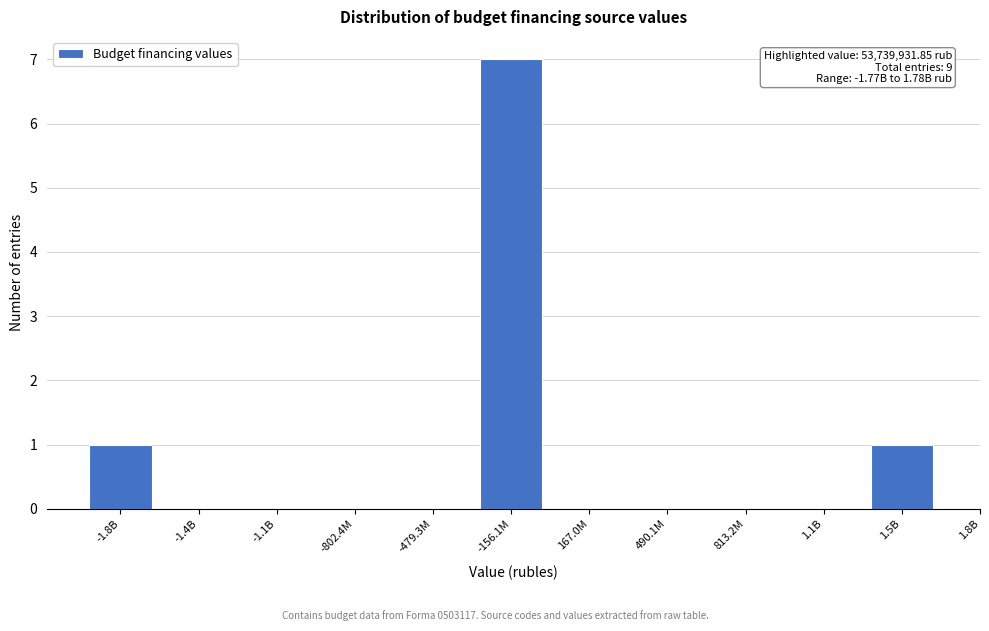

Reading left to right, transcribe all the data shown in this chart.

-1.8B=1	-1.4B=0	-1.1B=0	-802.4M=0	-479.3M=0	-156.1M=7	167.0M=0	490.1M=0	813.2M=0	1.1B=0	1.5B=1